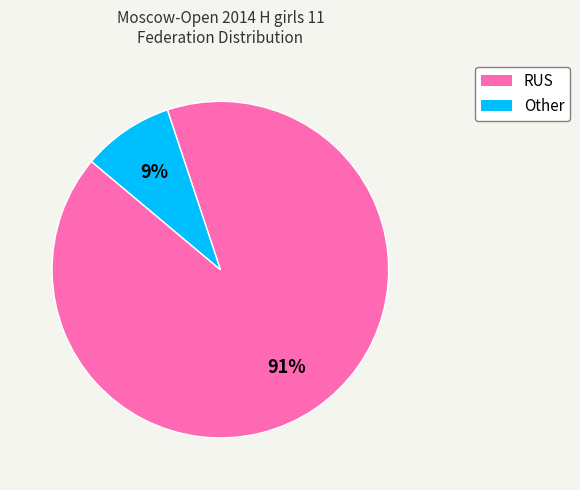

Do Other and RUS together represent more than half of the pie?

Yes